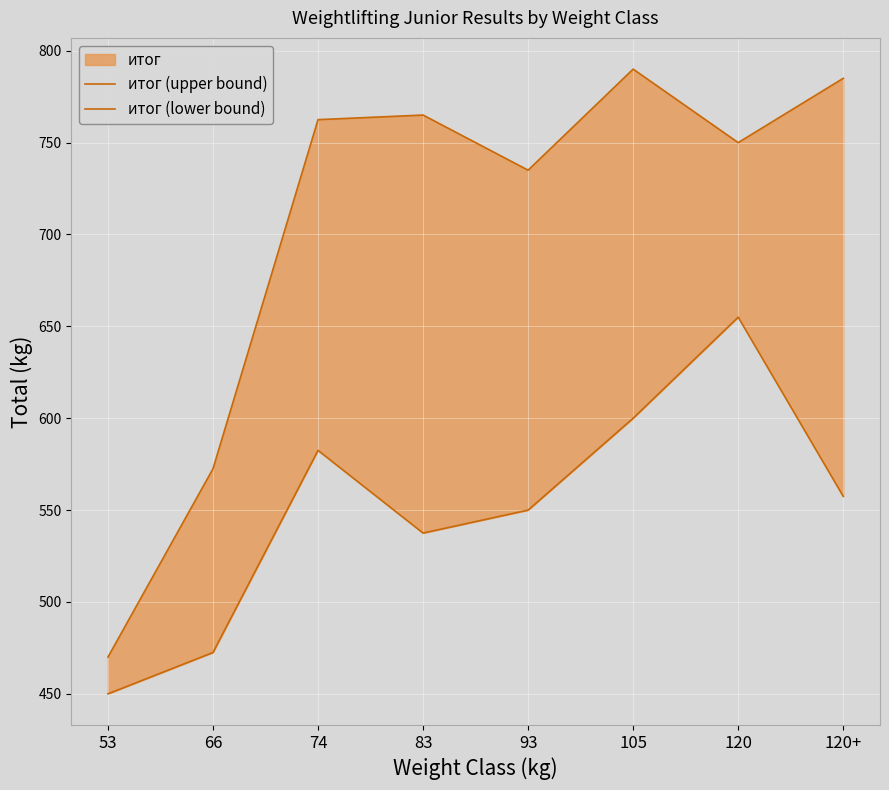

How many lines are shown in the chart?

2